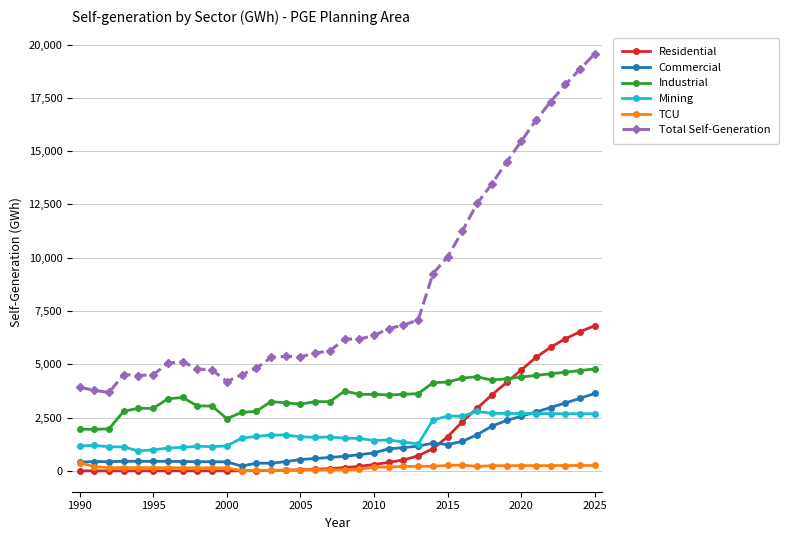

Which series has the largest total across all categories?

Total Self-Generation